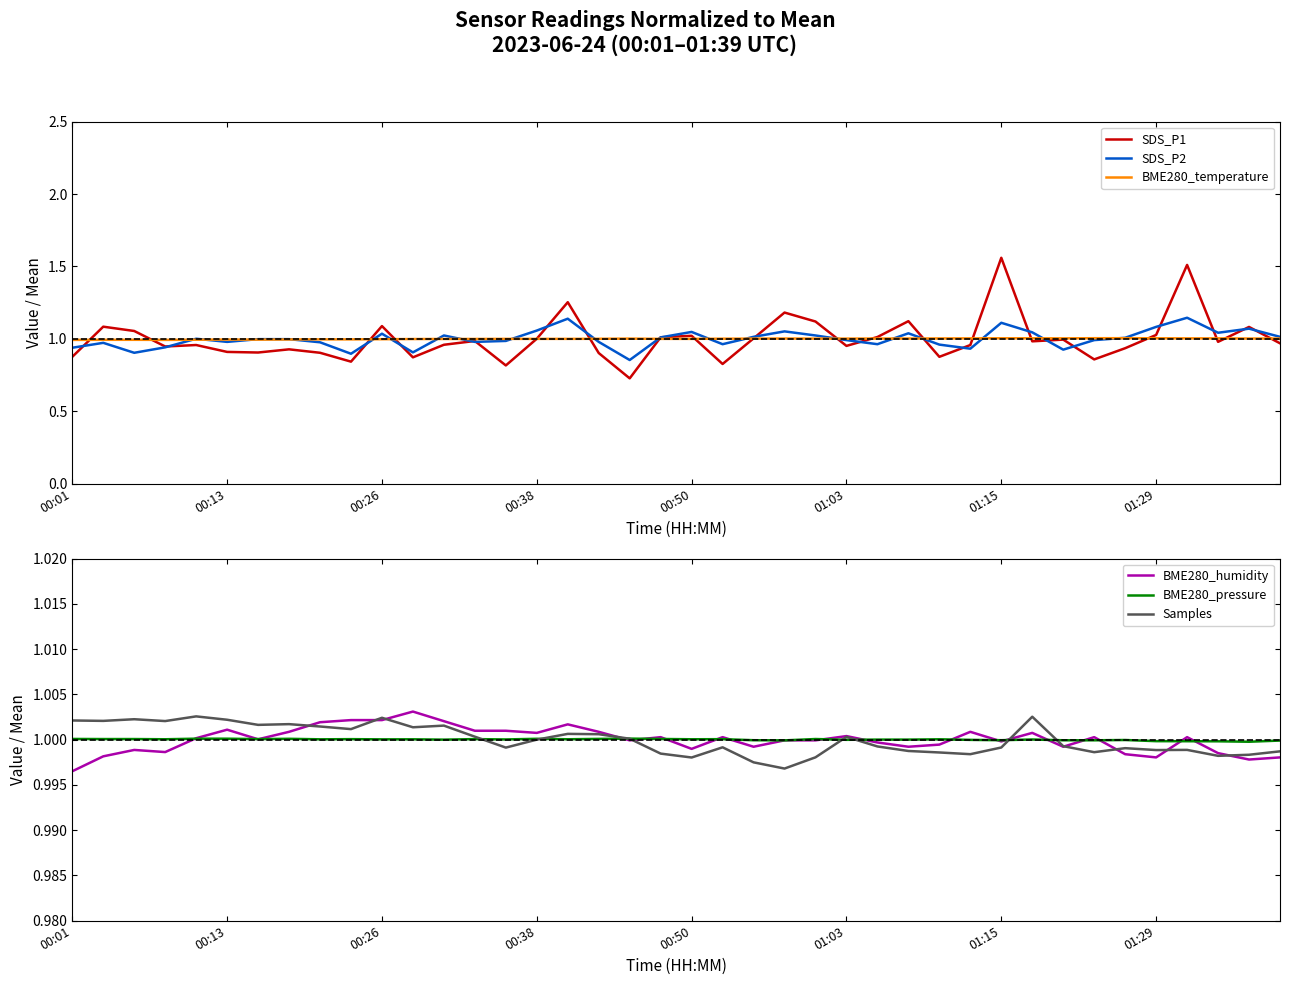

List the series in order of their peak value, highest first.

SDS_P1, SDS_P2, BME280_temperature, BME280_humidity, Samples, BME280_pressure